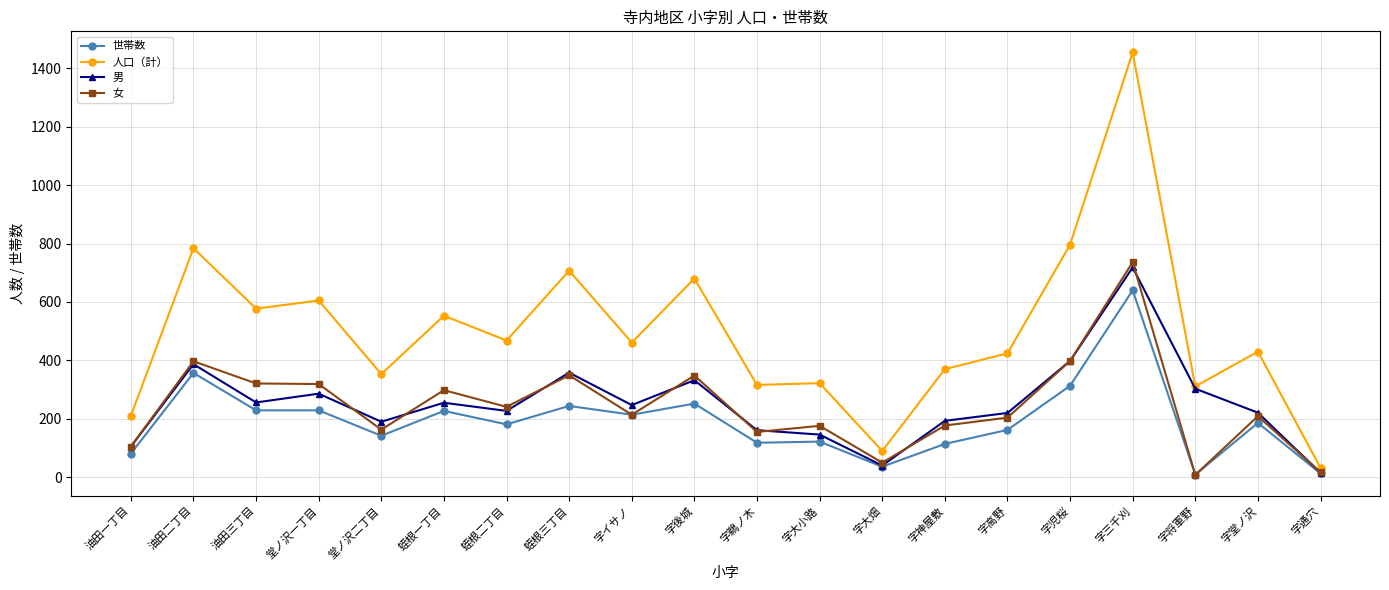

List the series in order of their peak value, lowest first.

世帯数, 男, 女, 人口（計）